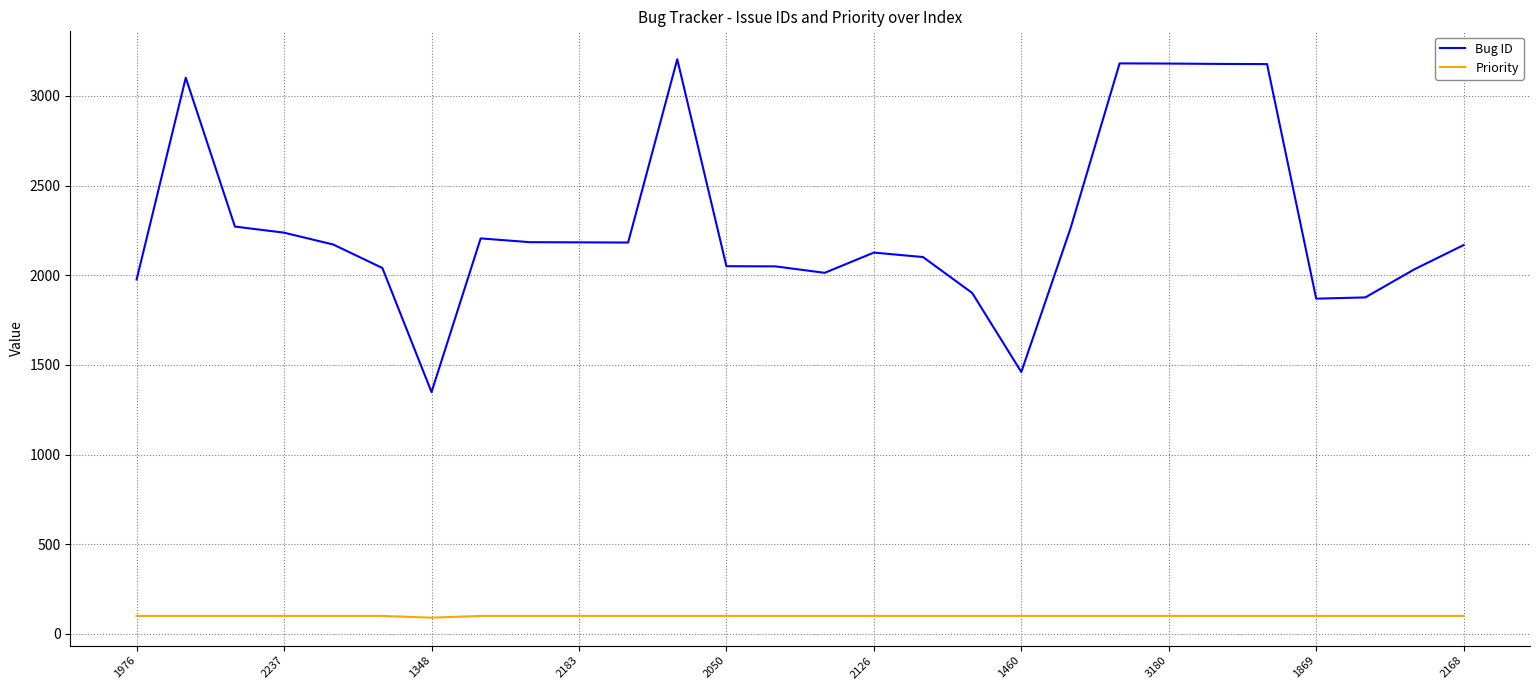

Which series has the largest range (max minus min)?

Bug ID